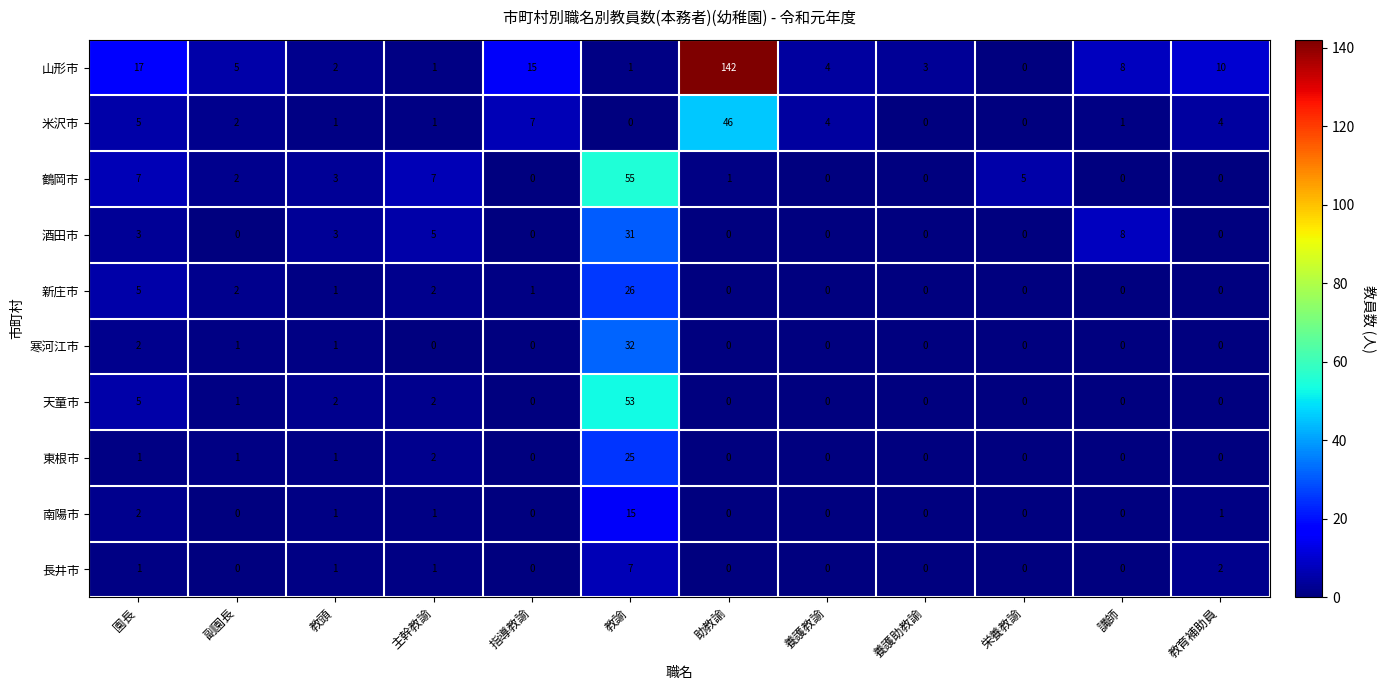

At which category is the sum across all series the highest?

教諭